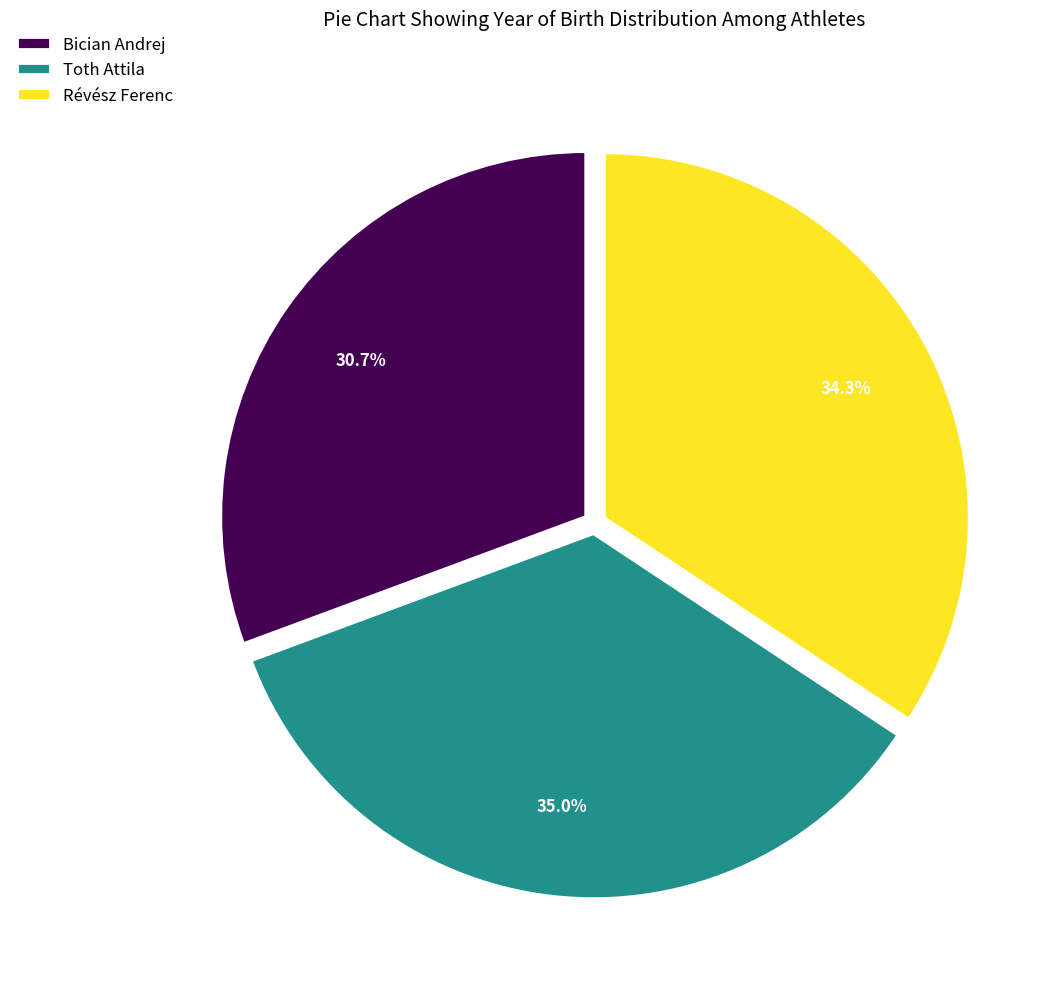

What is the ratio of the value at Toth Attila to the value at Révész Ferenc?

1.0